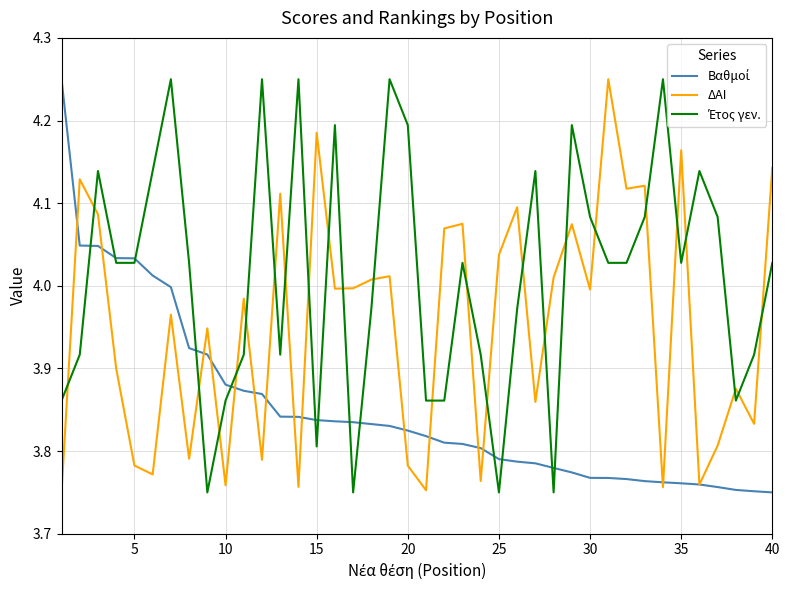

How many lines are shown in the chart?

3